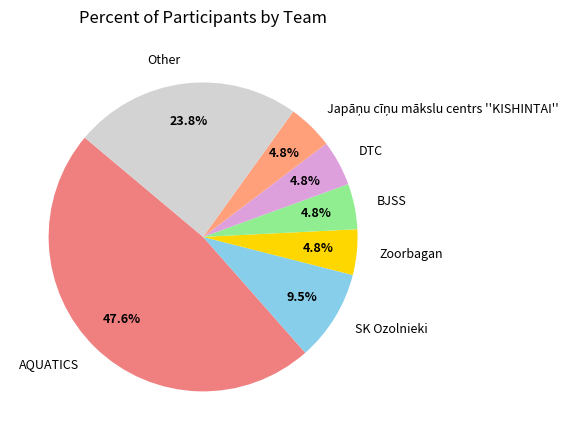

To the nearest percent, what is the difference between the SK Ozolnieki and Zoorbagan slice percentages?

5%